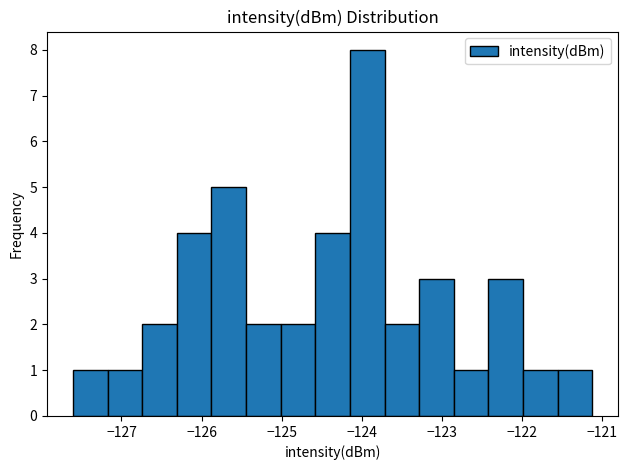

Over which range of the x-axis is the bar tallest?

-124.2 to -123.7